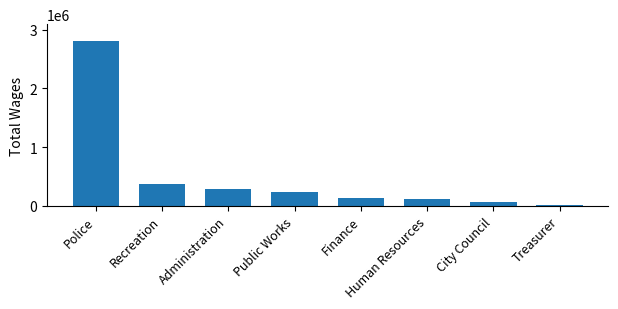

The chart shows a value of 1052621 at Police. True or false?

False